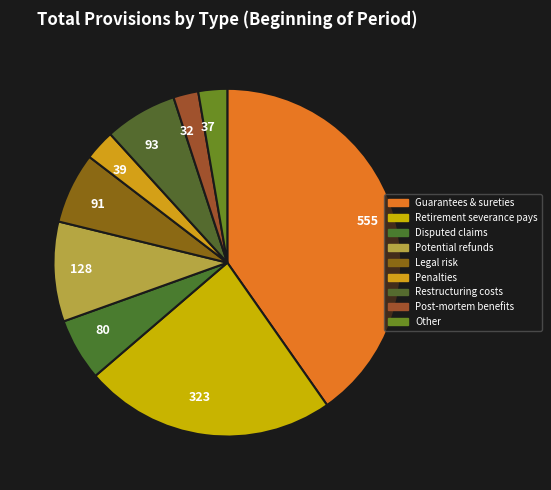

Does any single category account for the majority?

No